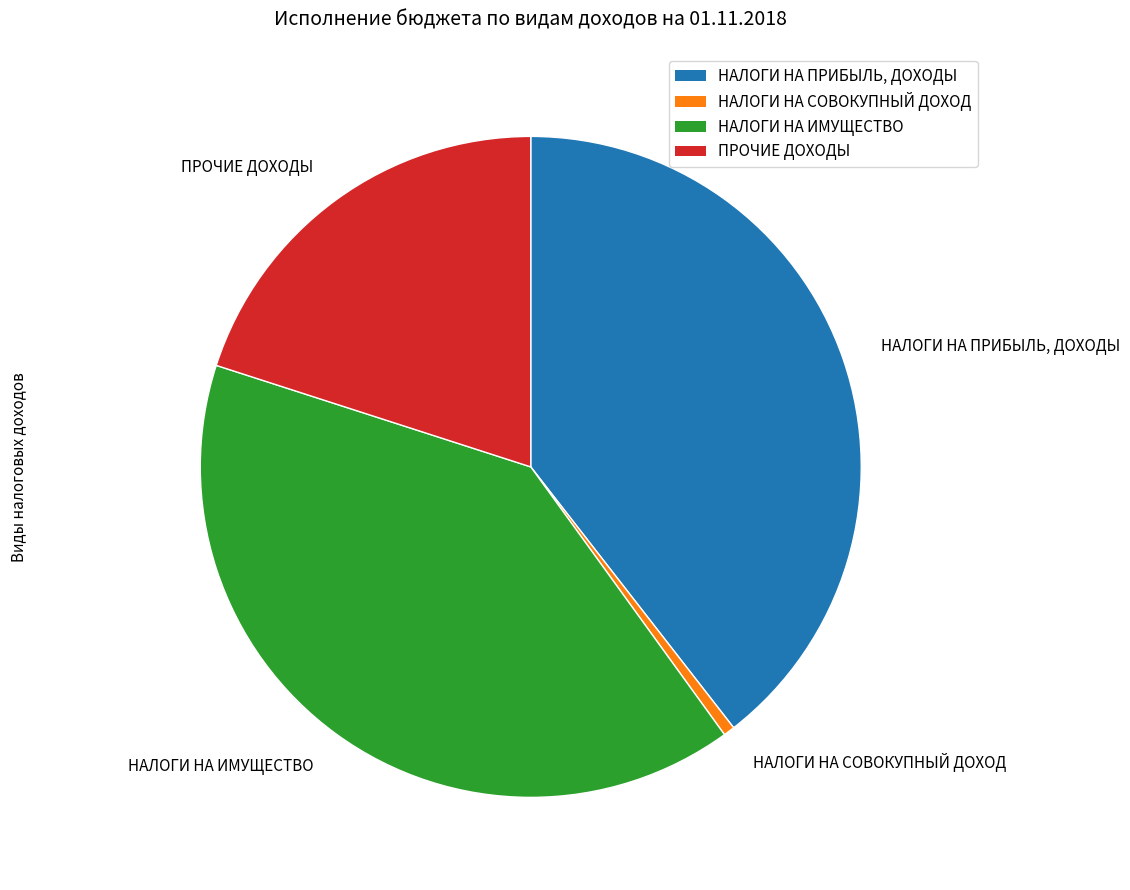

Rank the categories by value from highest to lowest.

НАЛОГИ НА ИМУЩЕСТВО, НАЛОГИ НА ПРИБЫЛЬ, ДОХОДЫ, ПРОЧИЕ ДОХОДЫ, НАЛОГИ НА СОВОКУПНЫЙ ДОХОД